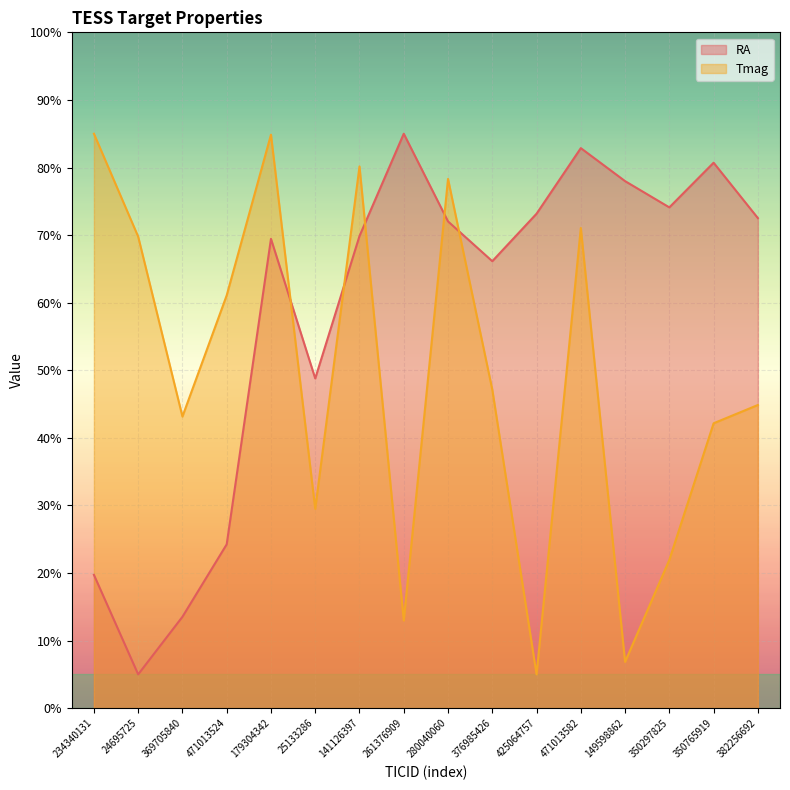

Which series changed the most between 179304342 and 149598862?

Tmag